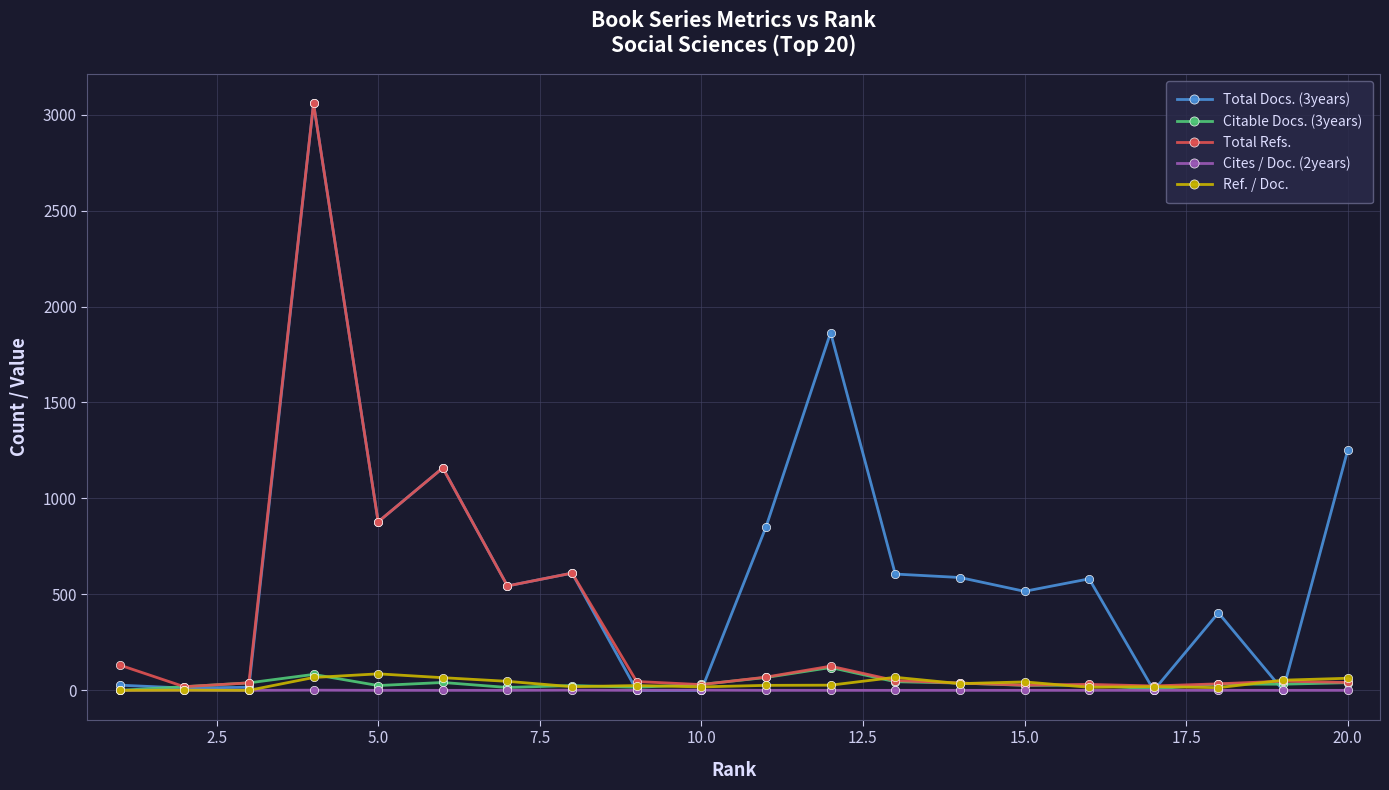

What is the maximum value for Citable Docs. (3years)?

119